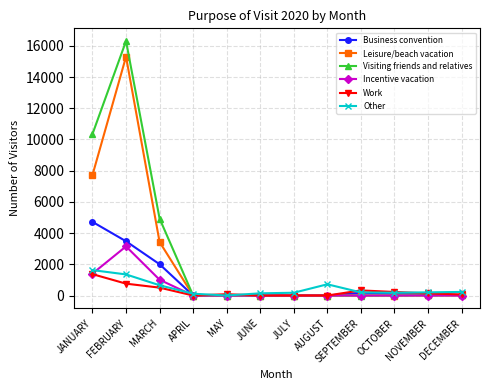

At how many categories does at least one series exceed 14416?

1